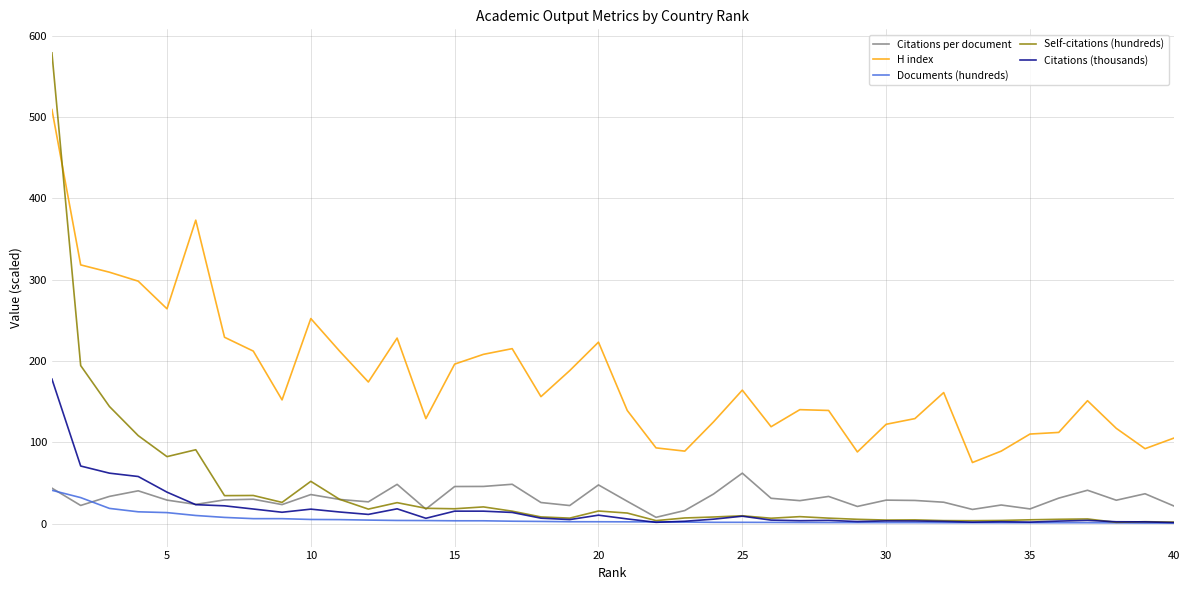

What is the smallest value displayed?

0.5